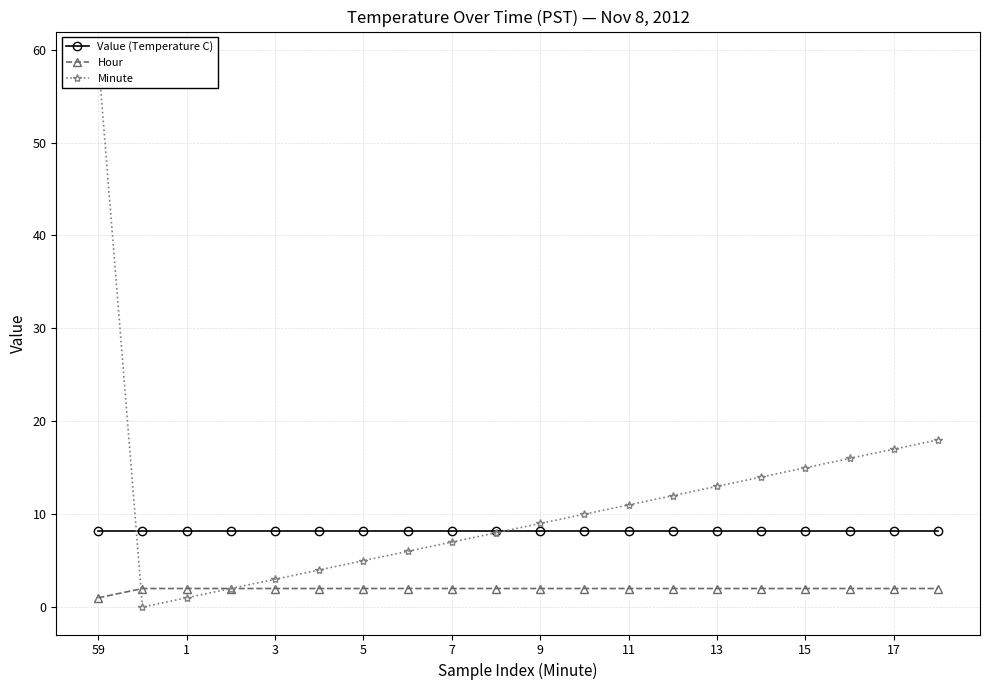

True or false: Hour has more than 0 points higher than both neighbors.

False